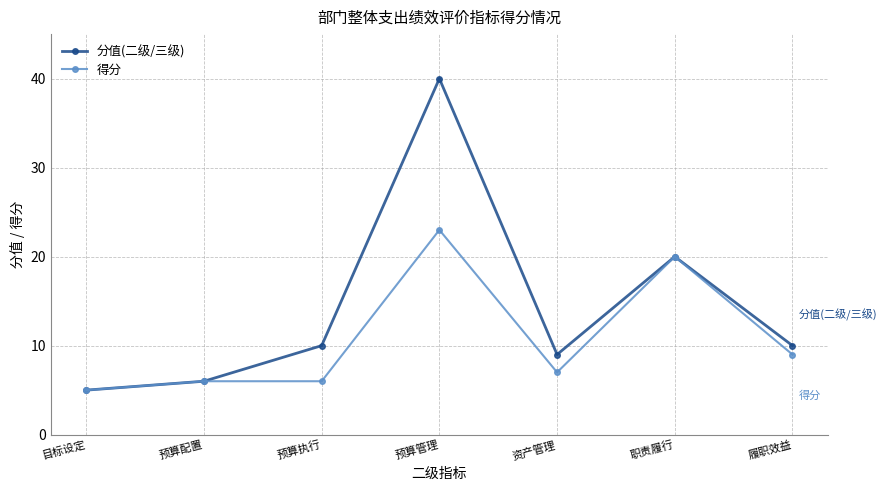

True or false: 分值(二级/三级) has a value of 9 at 资产管理.

True